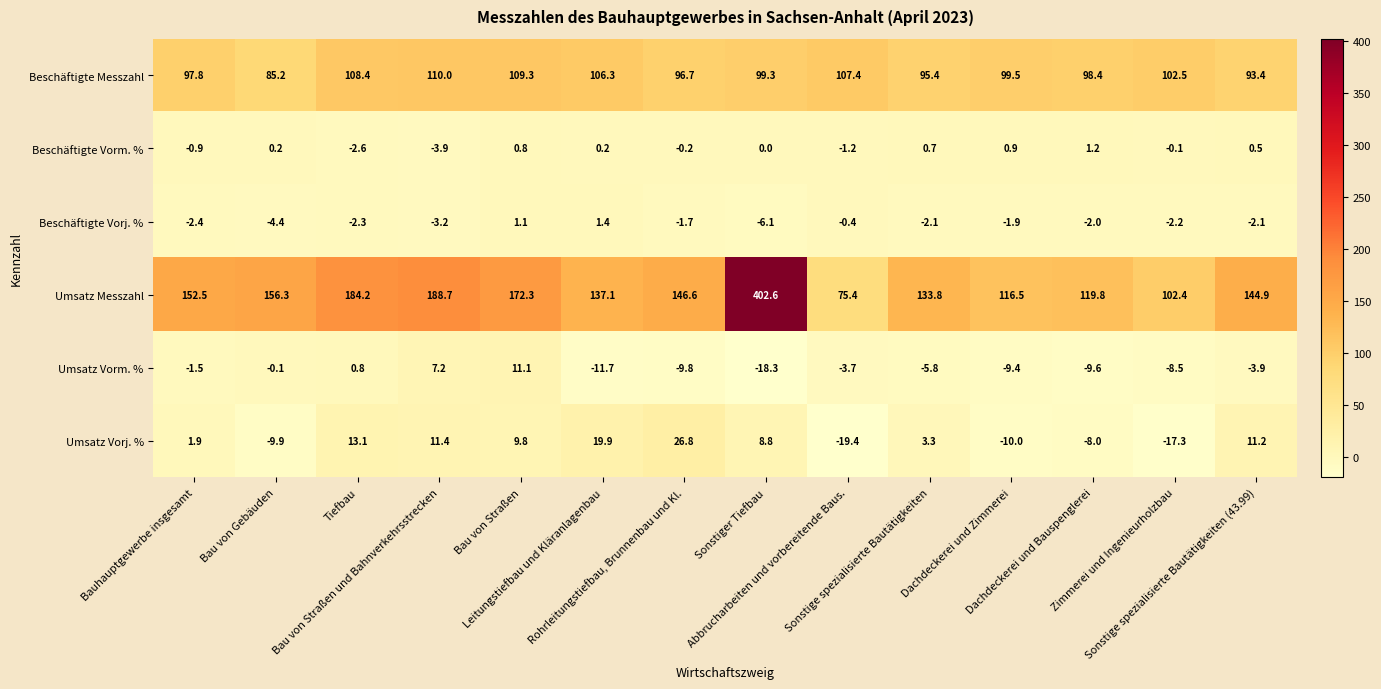

What is the highest value of the Beschäftigte Vorm. % series?

1.2